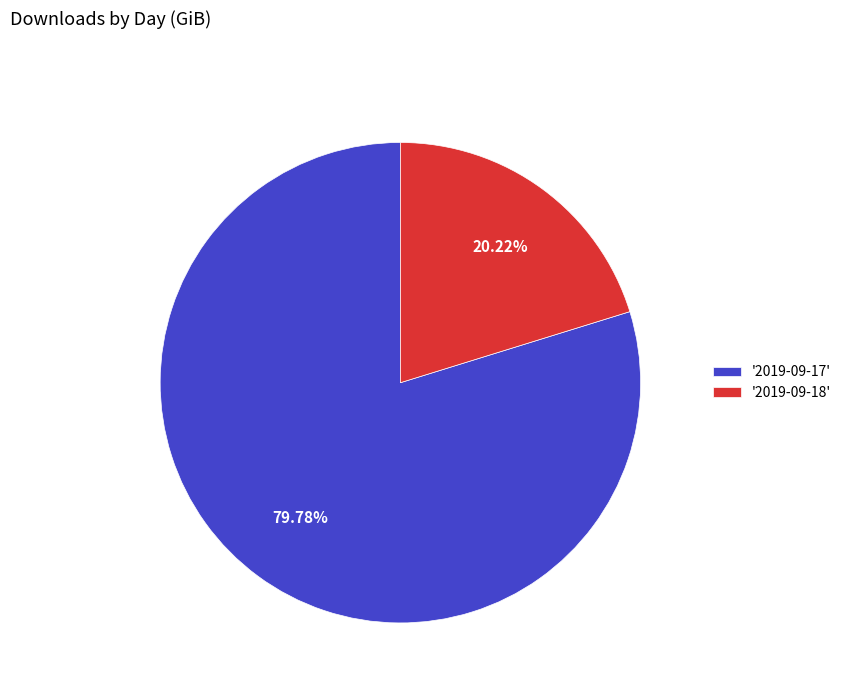

Which slice is the largest?

'2019-09-17'